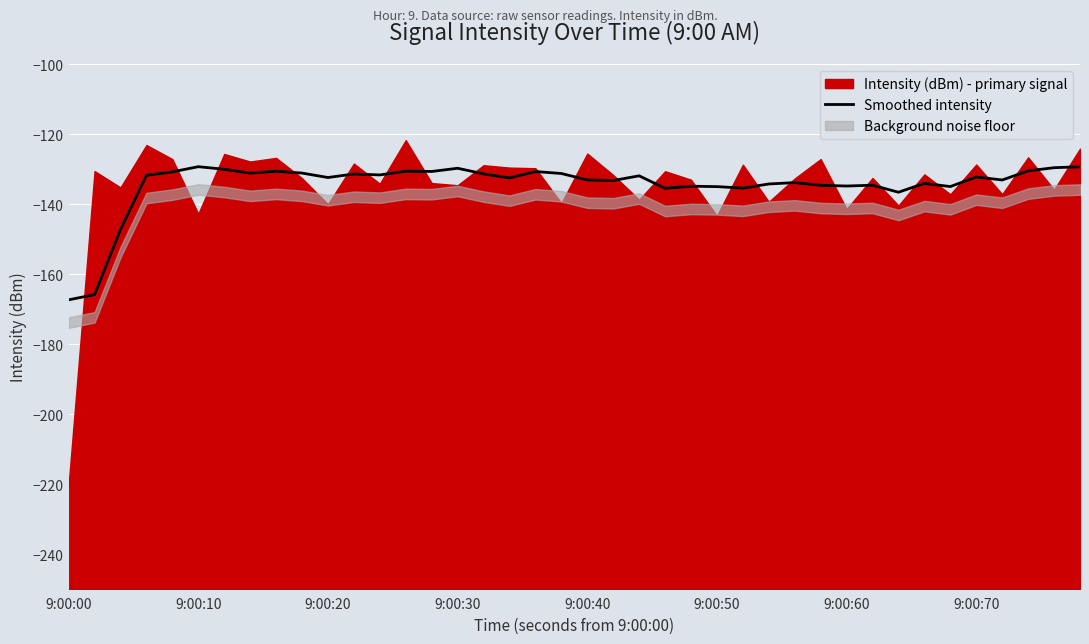

What is the sum of all values?

-5379.3